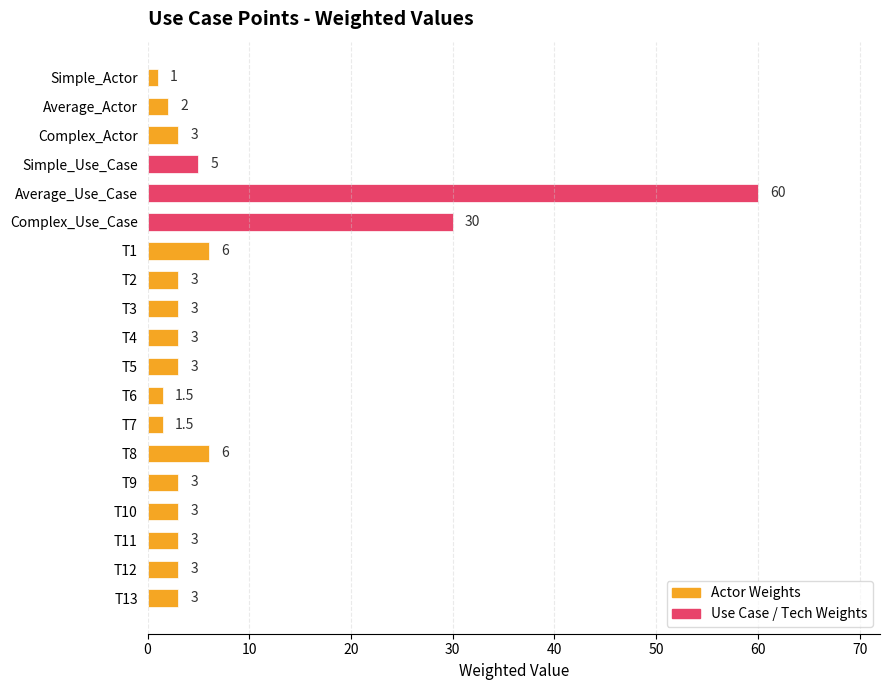

What value does the data have at T12?

3.0